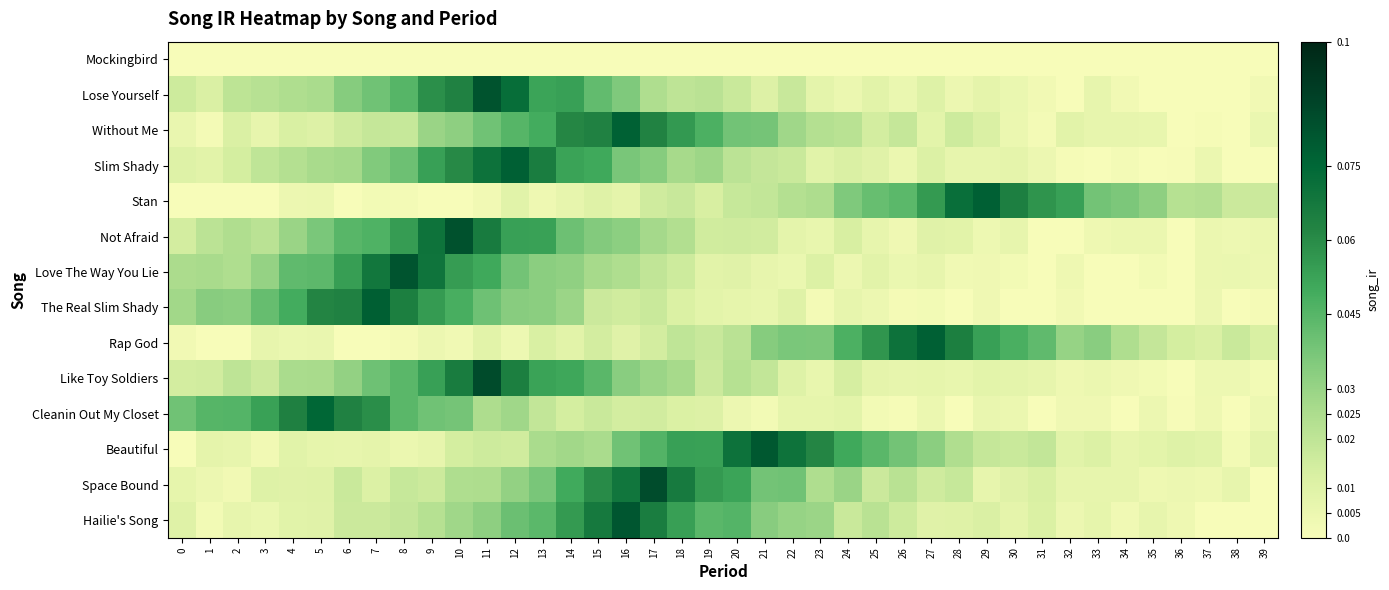

At how many categories does at least one series exceed 0?

40